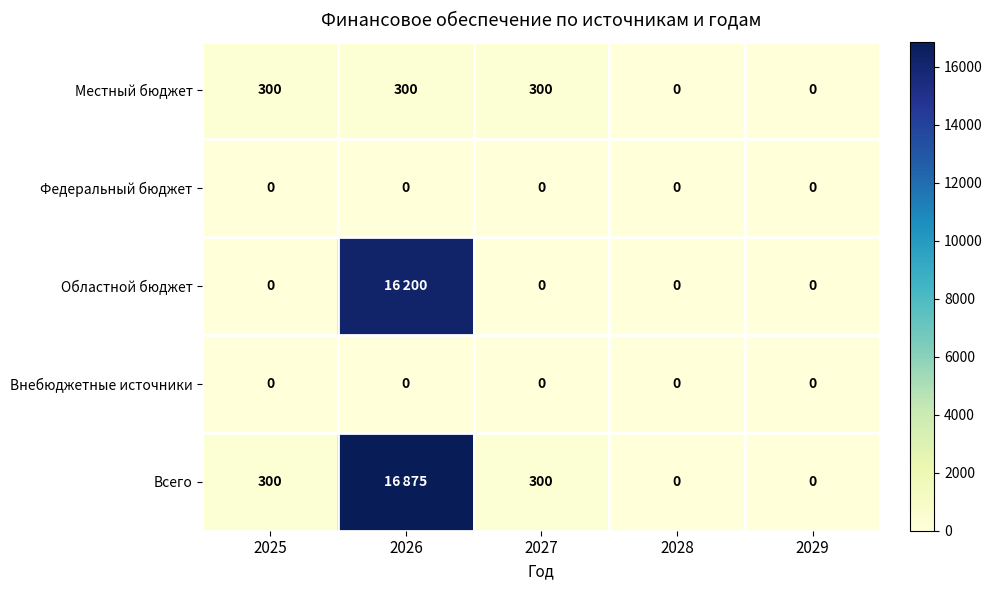

What is the sum of the Местный бюджет values at 2029 and 2027?

300